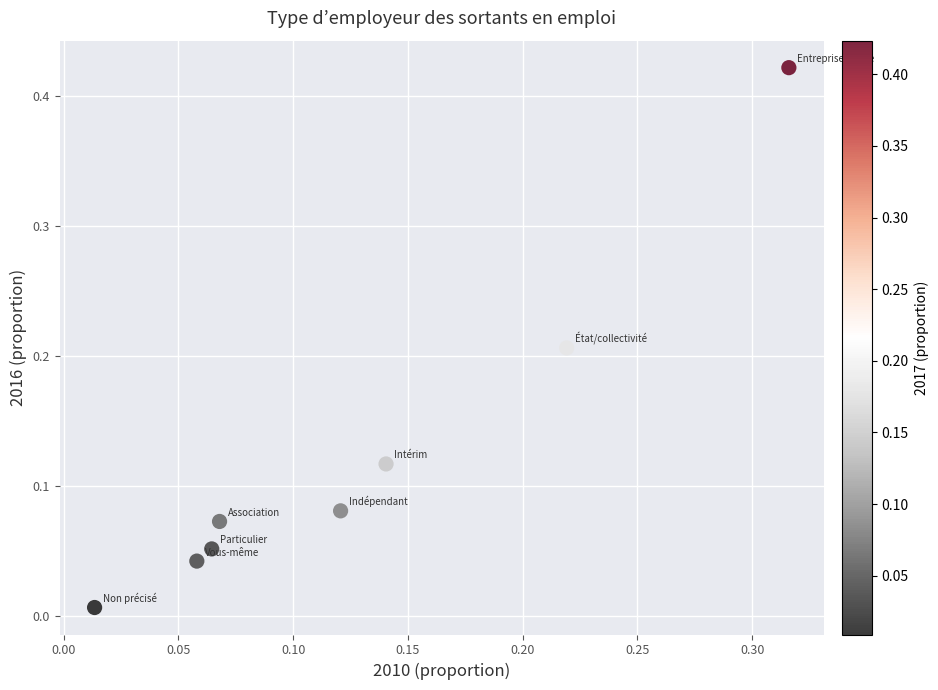

What is the range of X values (max minus min)?

0.3